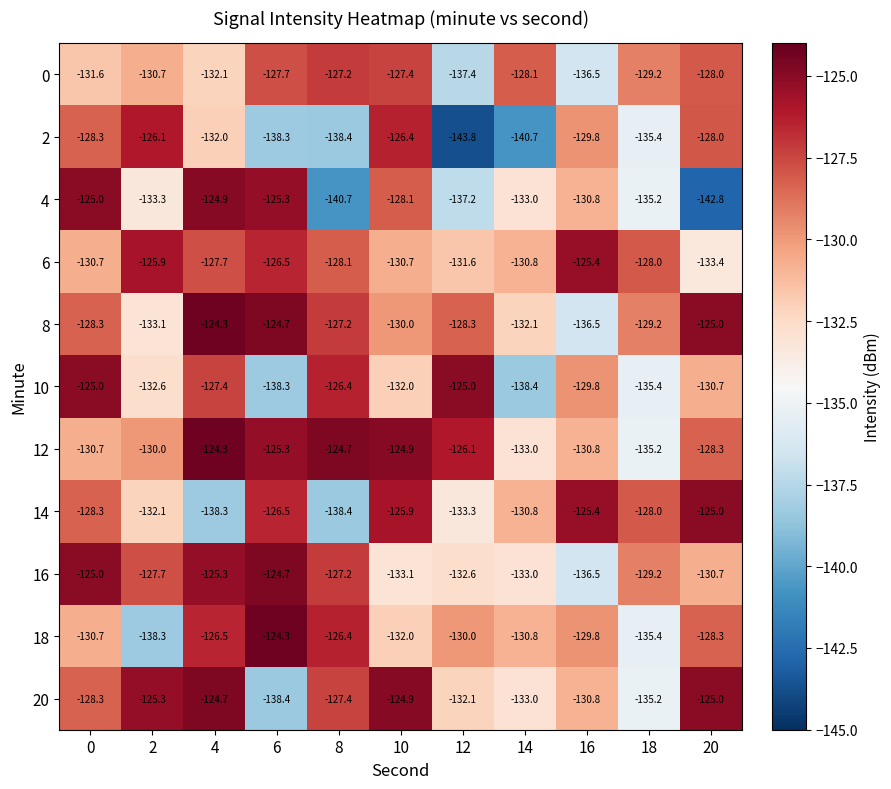

How many categories are shown in the chart?

11